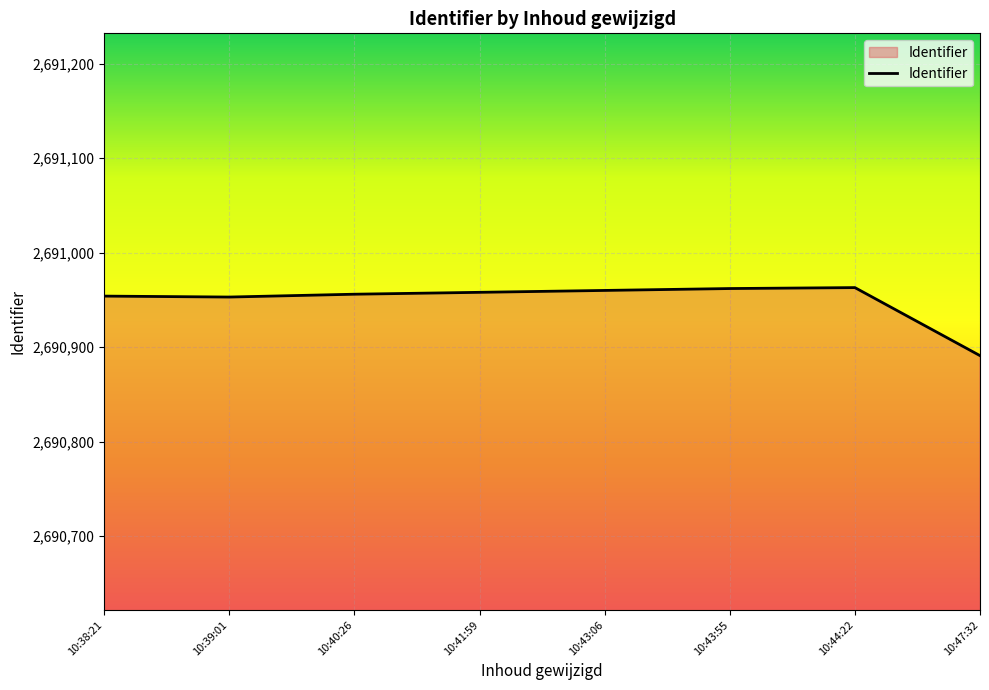

What is the maximum value shown in the chart?

2690963